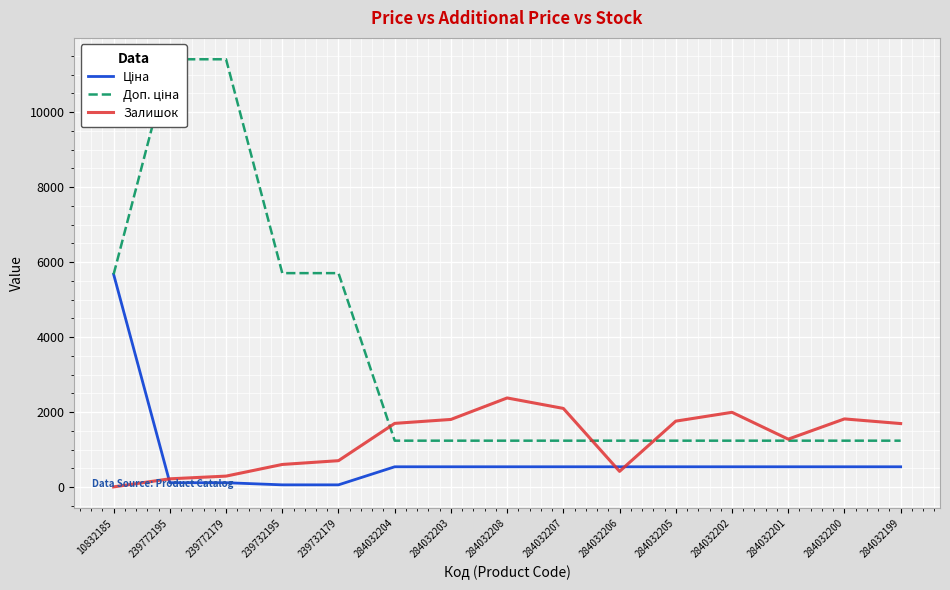

What is the total value across all series at 284032207?

3870.4